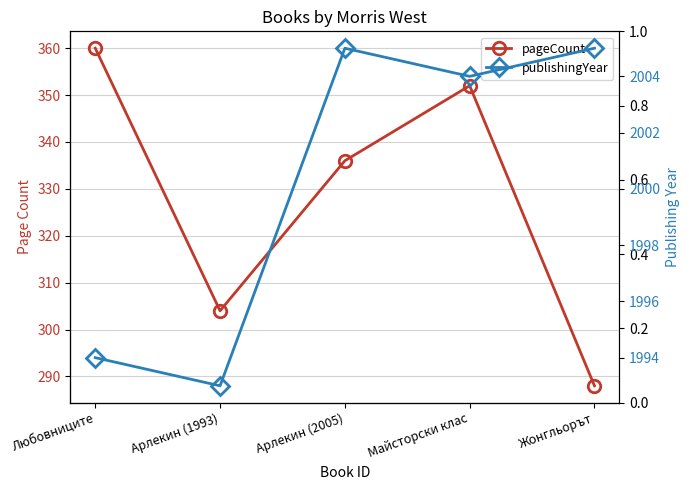

At how many categories does at least one series exceed 1222?

5